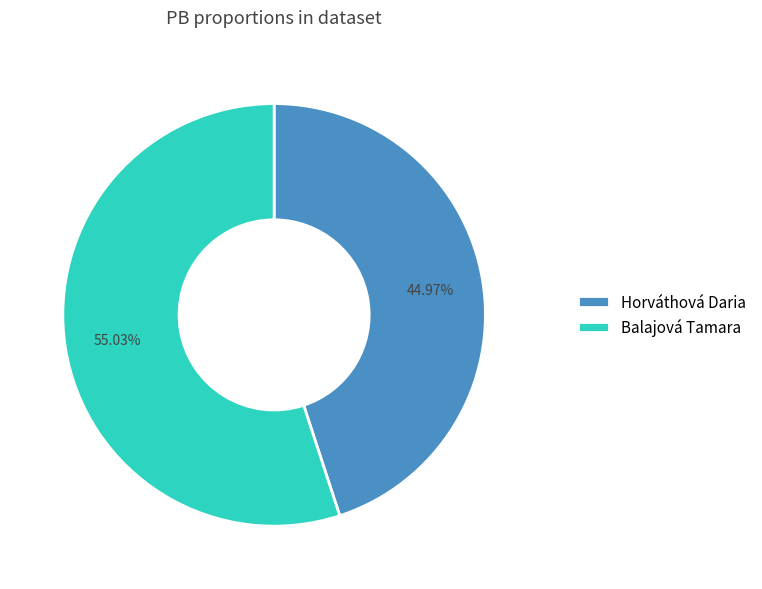

To the nearest percent, what percentage of the pie is Horváthová Daria?

45%